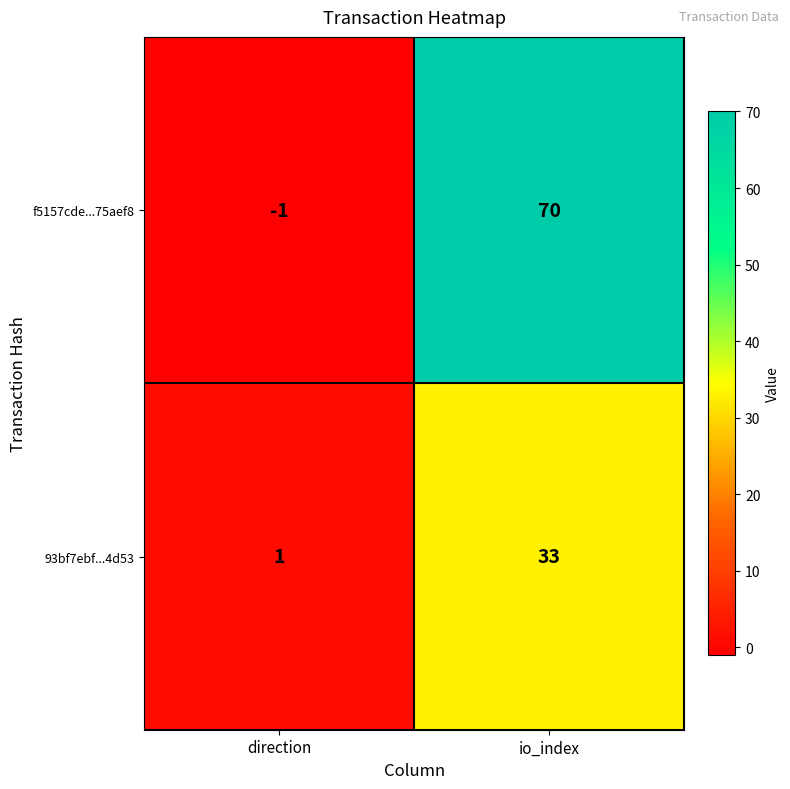

At which category is the sum across all series the highest?

io_index